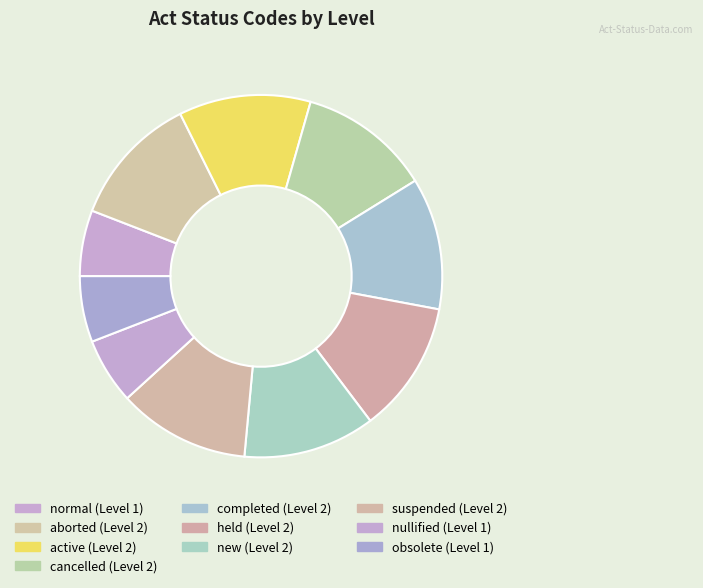

Is there any slice that represents more than half of the pie?

No